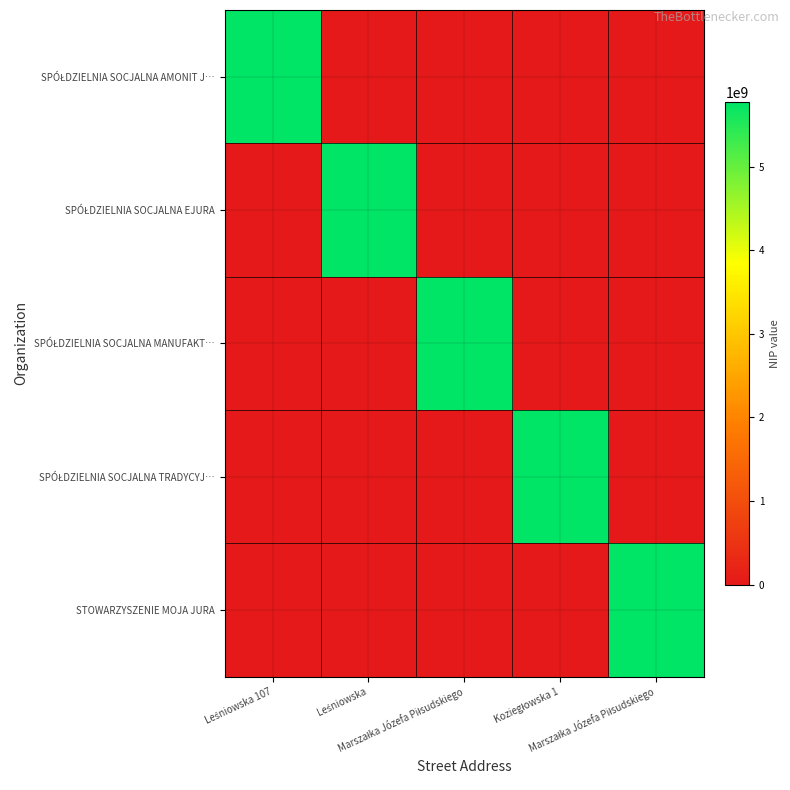

Which has a higher value, Marszałka Józefa Piłsudskiego or Leśniowska?

Marszałka Józefa Piłsudskiego